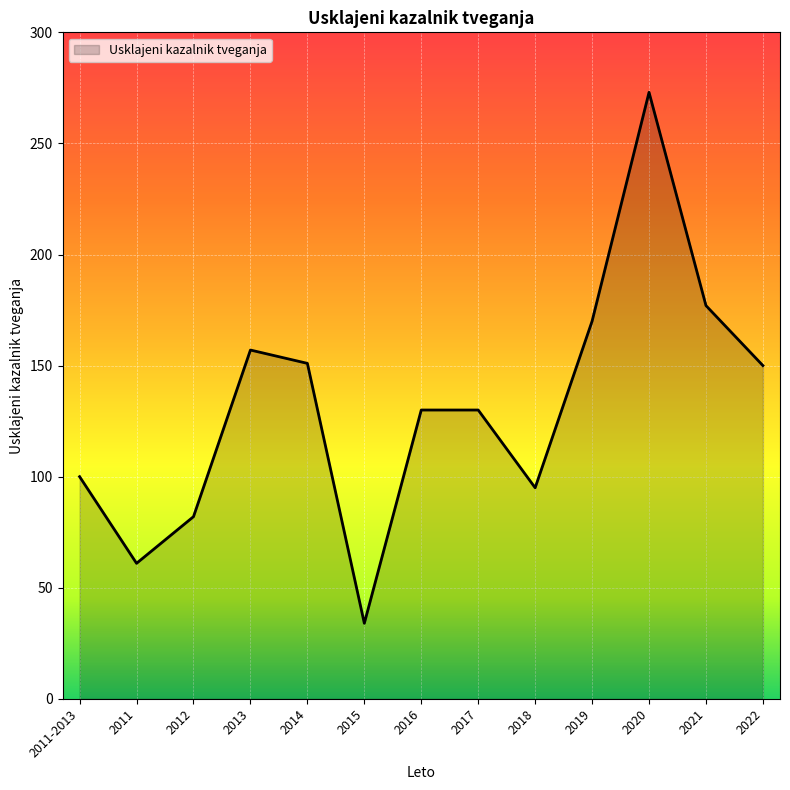

What value does the data have at 2016?

130